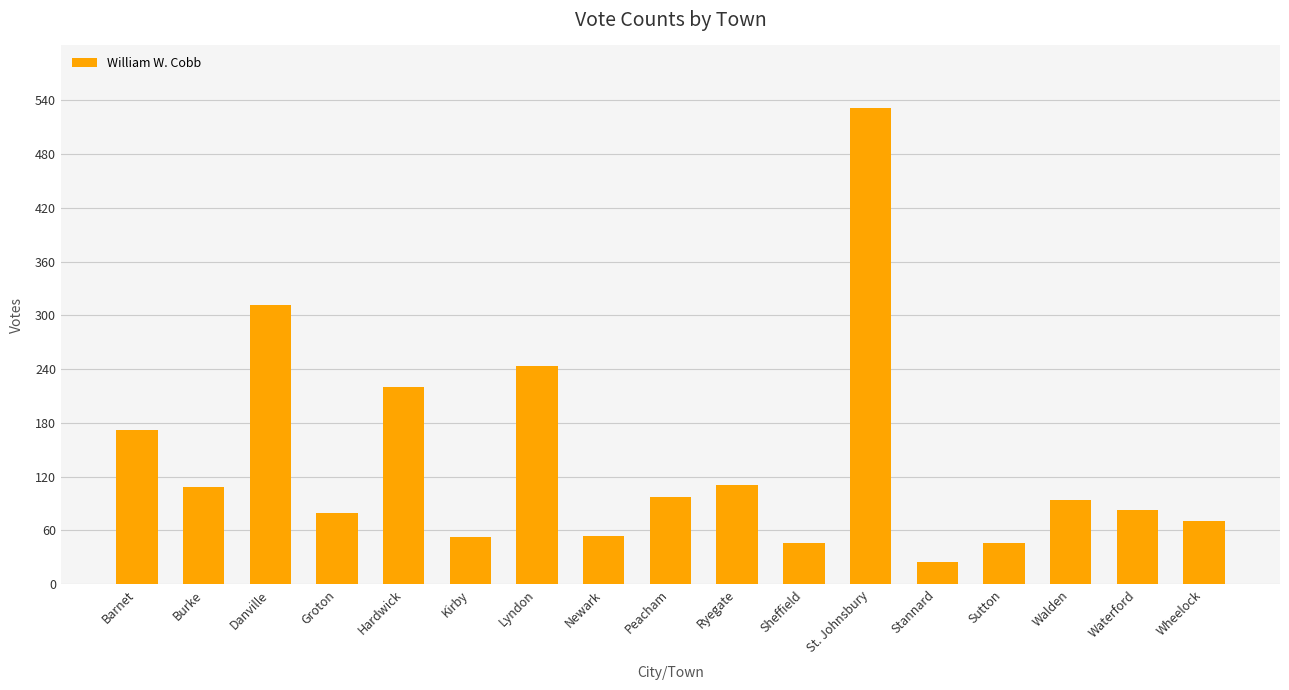

What is the smallest value displayed?

25